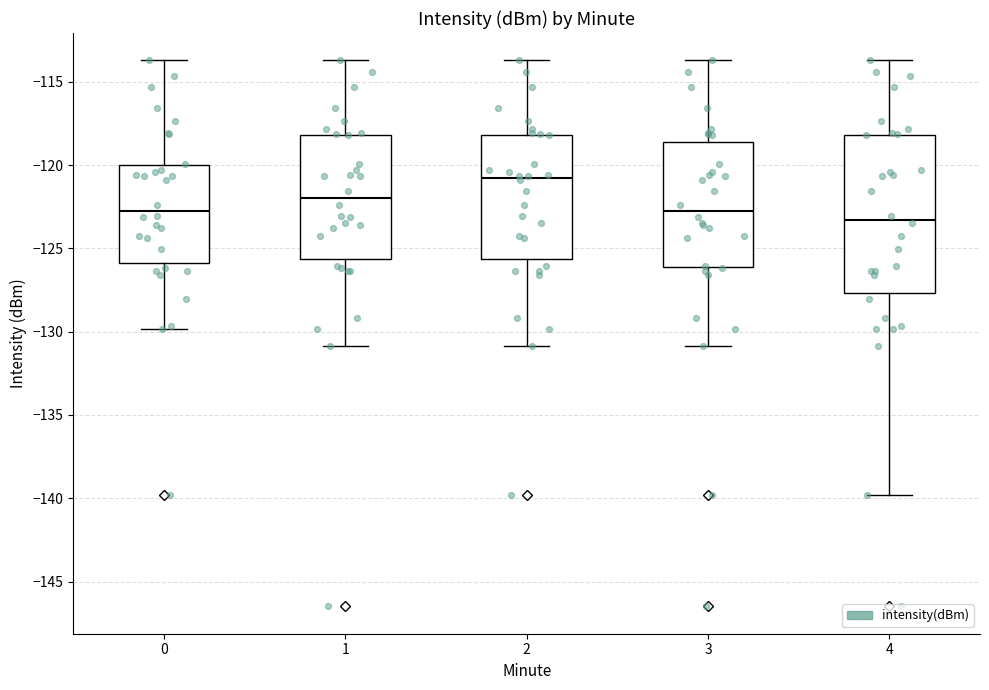

Comparing the boxes themselves (not the whiskers), which one is the tallest?

4